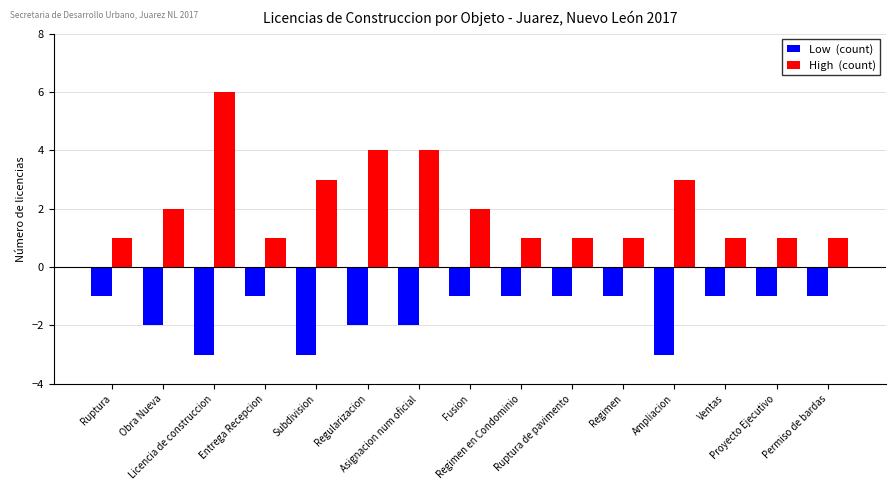

What is the maximum value shown in the chart?

6